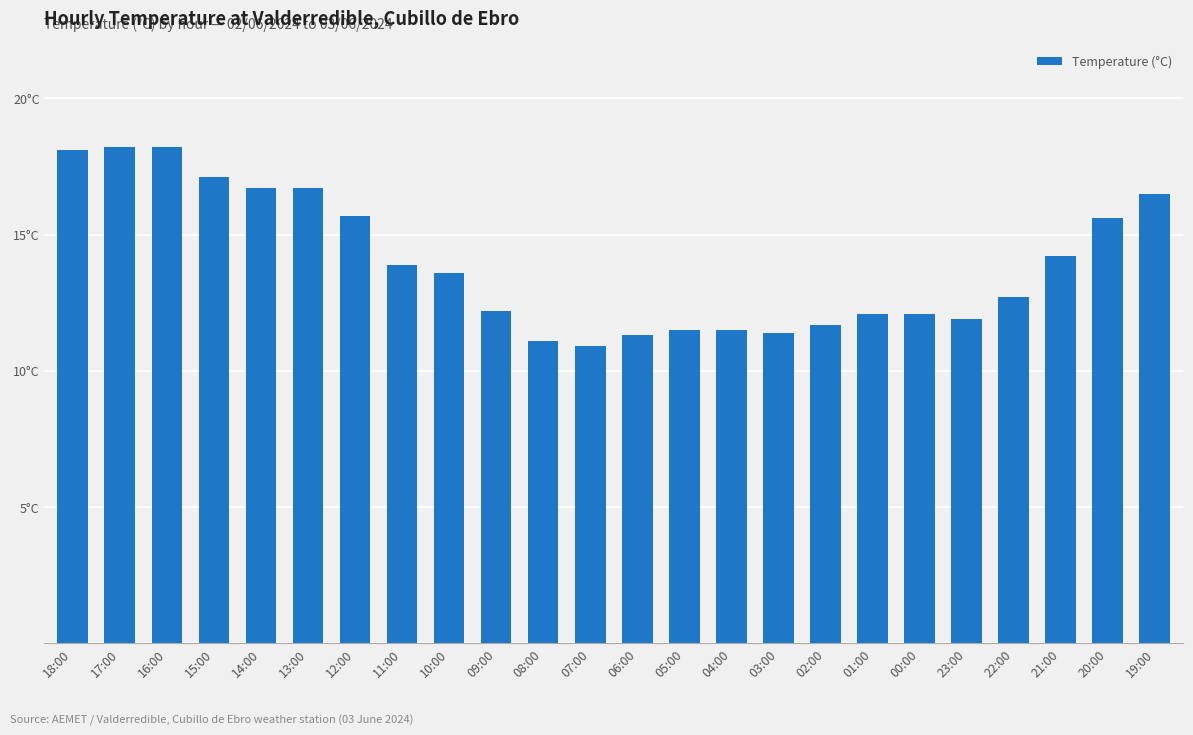

Between 07:00 and 19:00, which is larger?

19:00